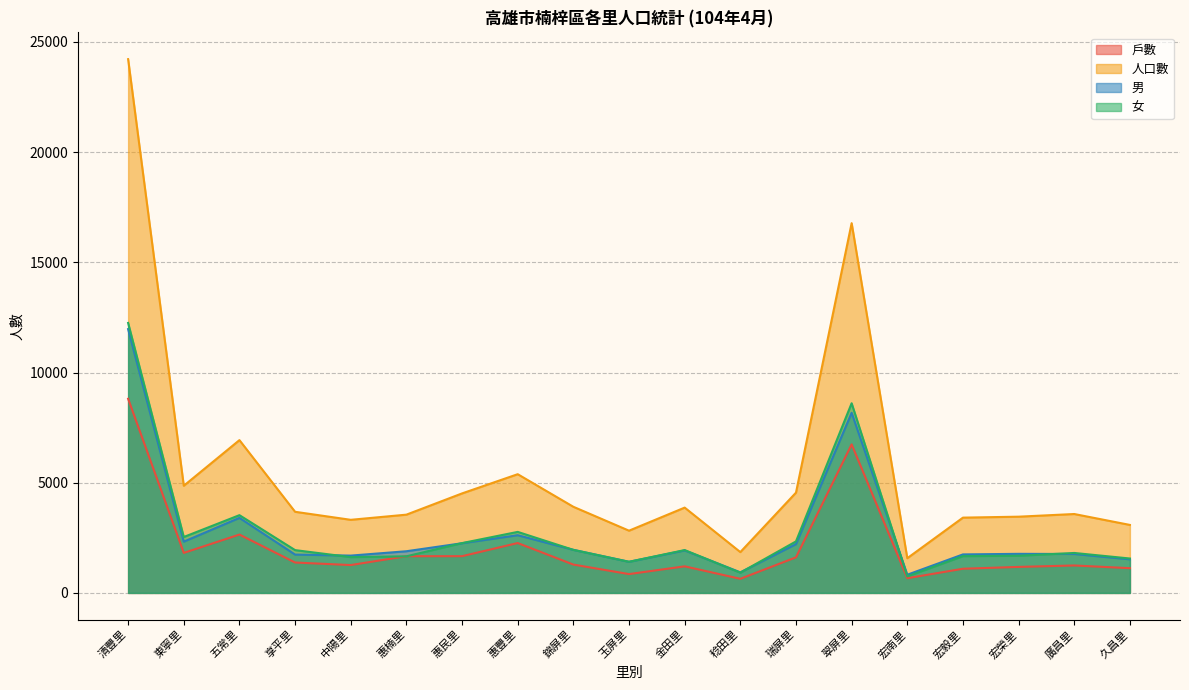

What is the difference between the highest and lowest values at 宏南里?

907